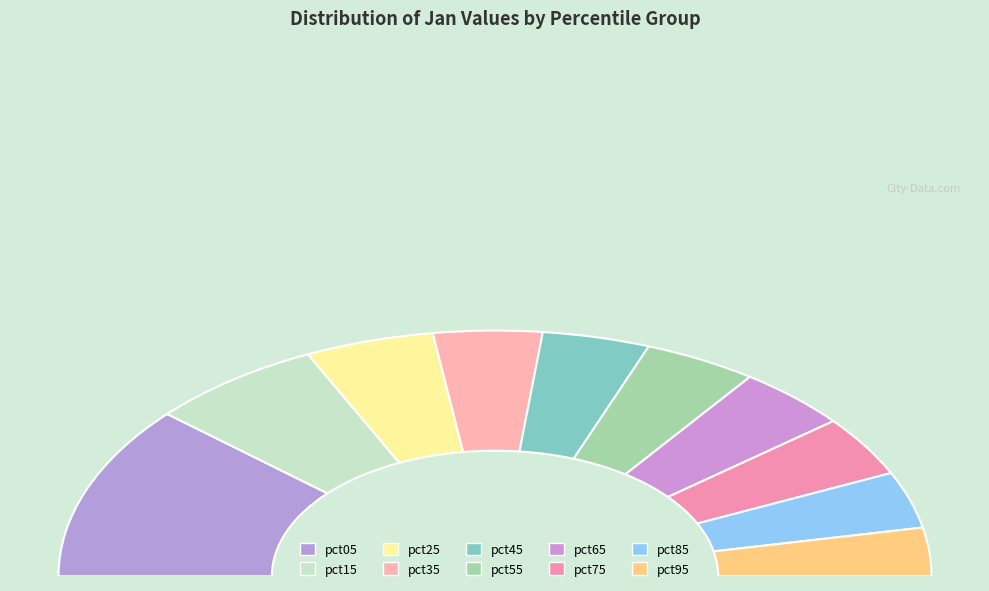

What percentage is the pct05 slice, to the nearest percent?

23%